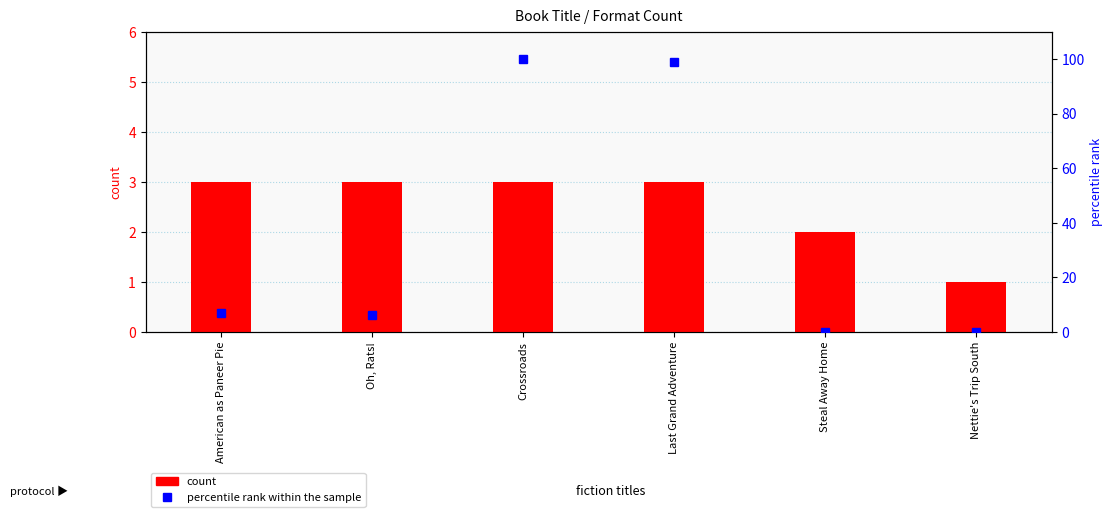

True or false: count has a value of 3.0 at Oh, Rats!.

True